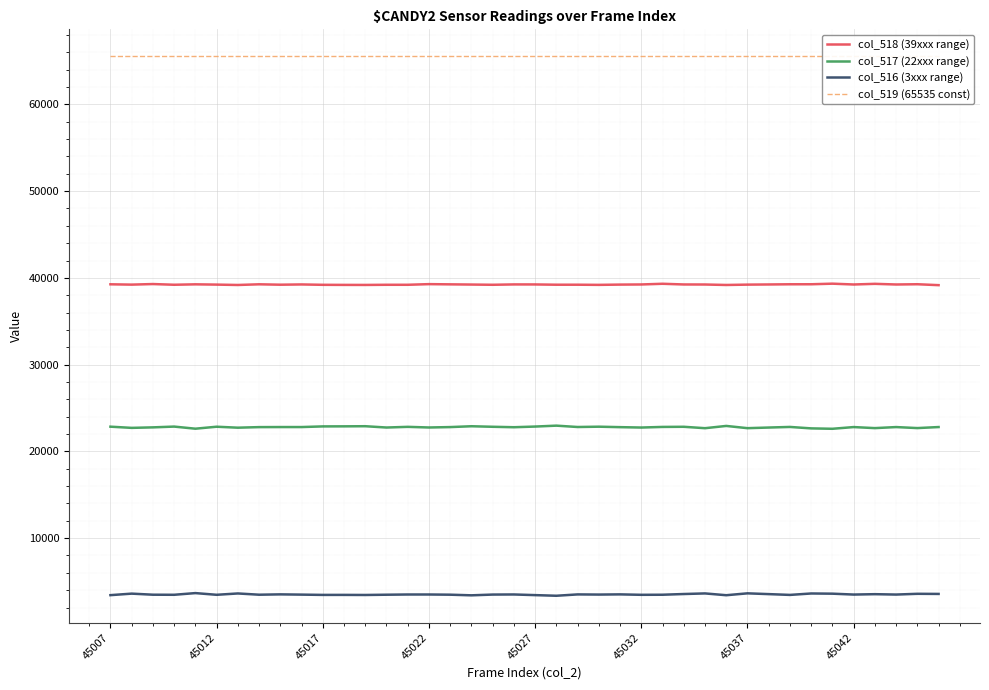

True or false: col_518 (39xxx range) and col_517 (22xxx range) intersect in this chart.

False